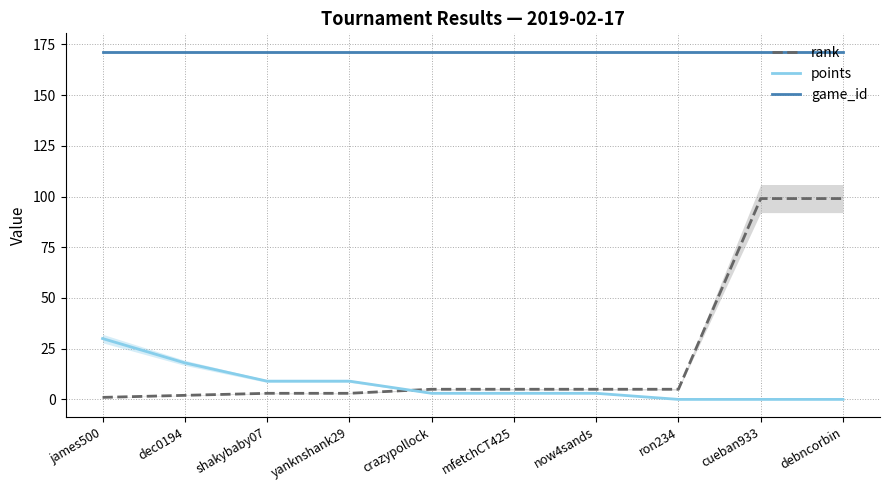

True or false: game_id and rank cross at least once.

False